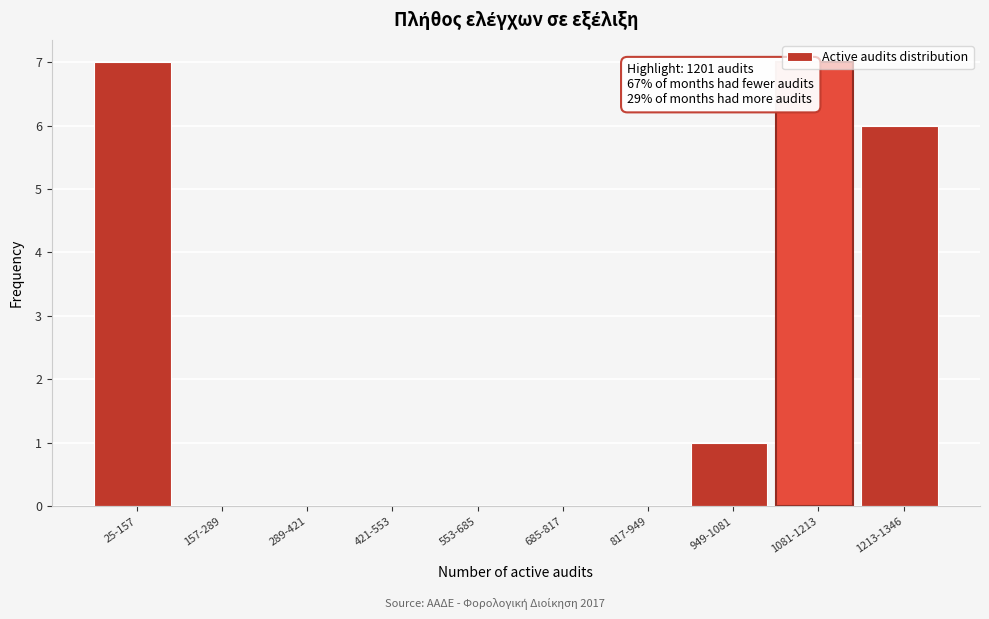

Is it true that the value at 1081-1213 is 11?

False